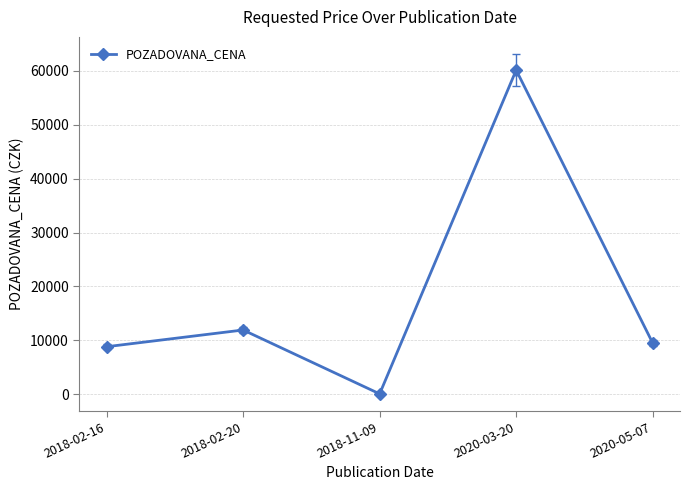

Where is the first local maximum?

2018-02-20